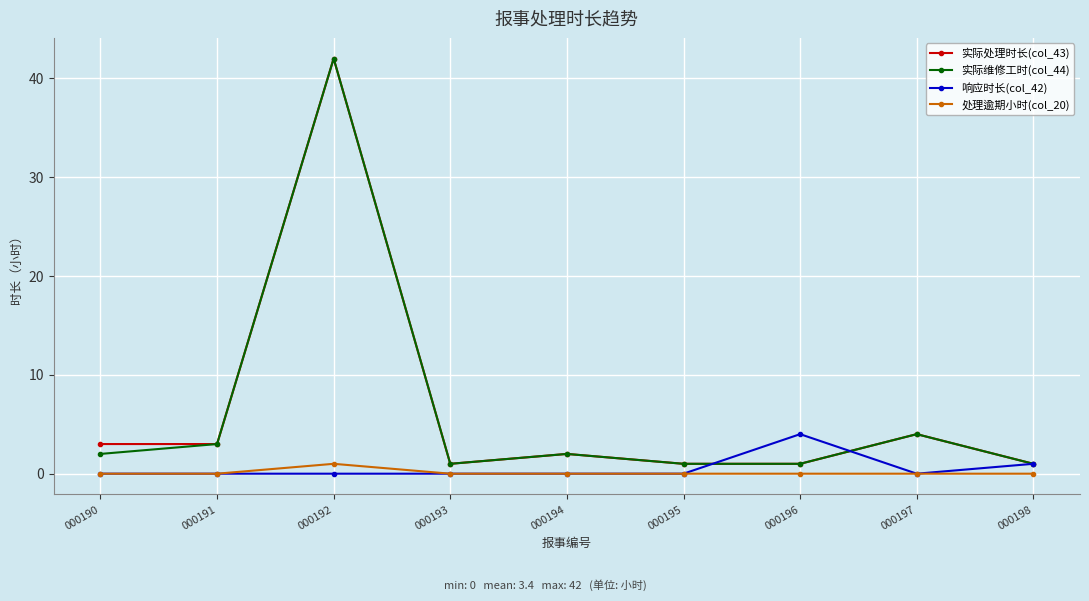

In 实际维修工时(col_44), how many points are higher than both neighbors (excluding endpoints)?

3